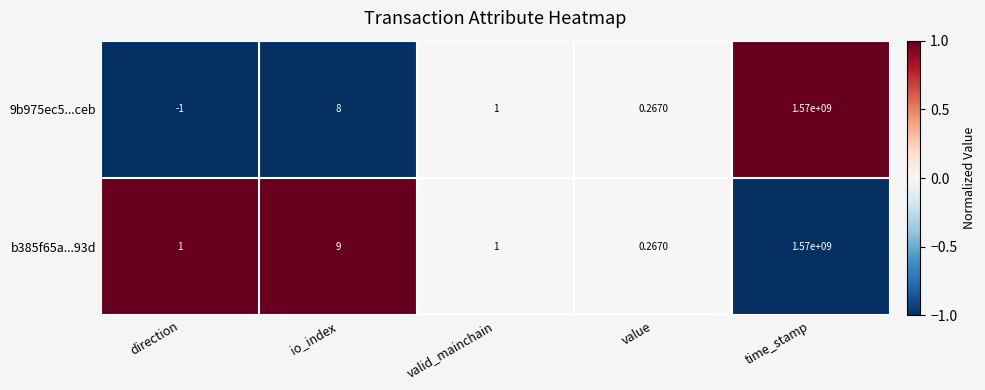

At which label does 9b975ec5...ceb first exceed 1?

io_index